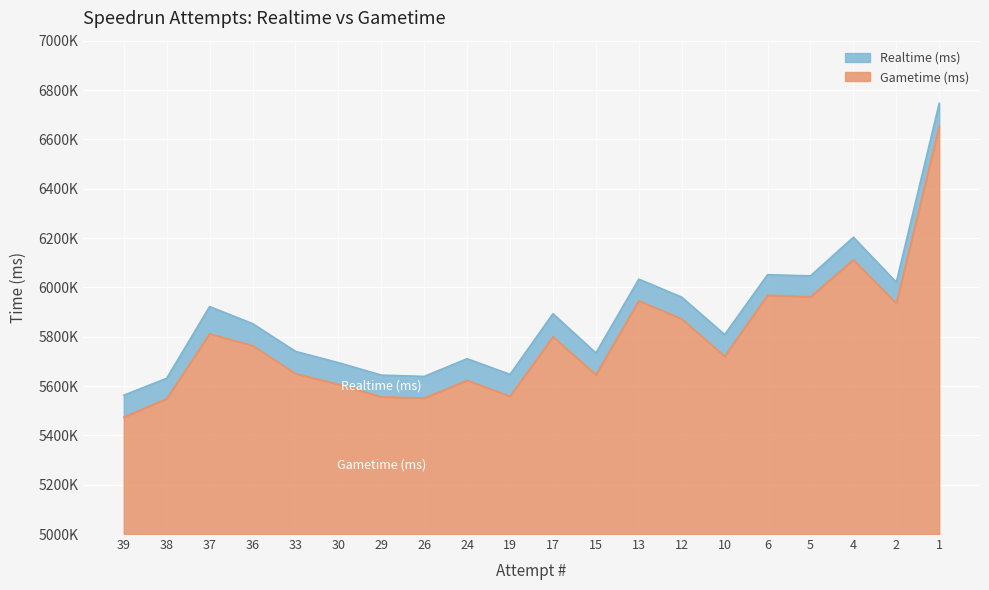

At 5, list the series in order from largest to smallest.

Realtime (ms), Gametime (ms)